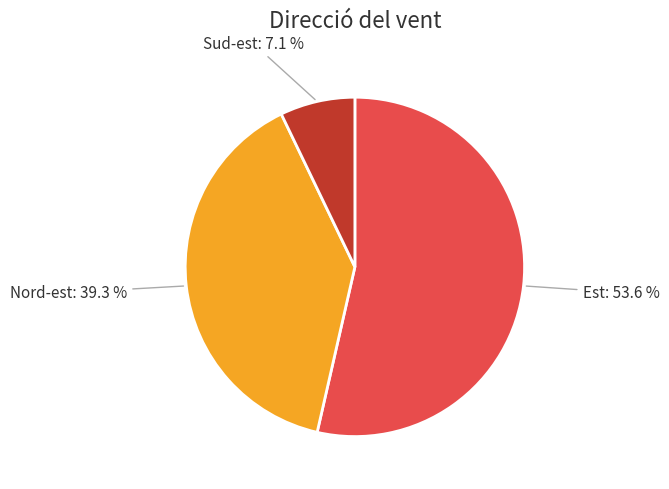

To the nearest percent, what is the average slice percentage?

33%